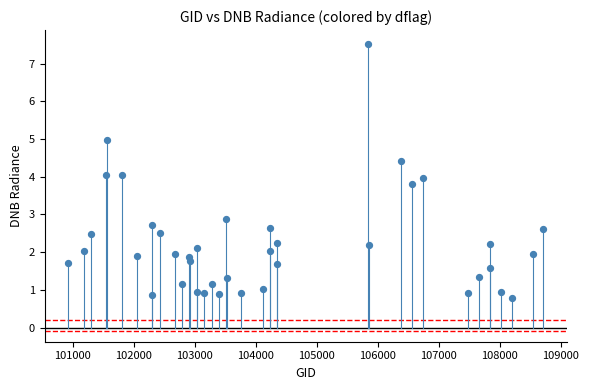

What is the range of Y values (max minus min)?

6.7